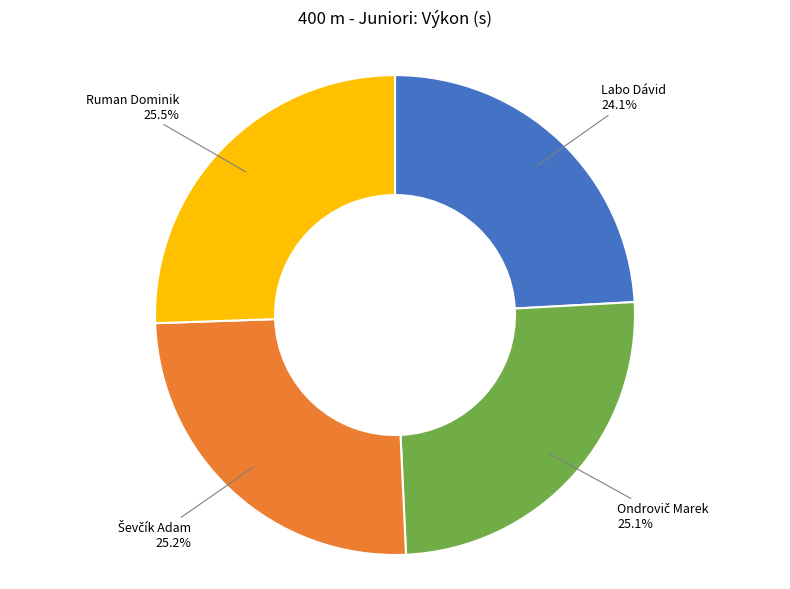

Is Ruman Dominik the majority of the pie?

No